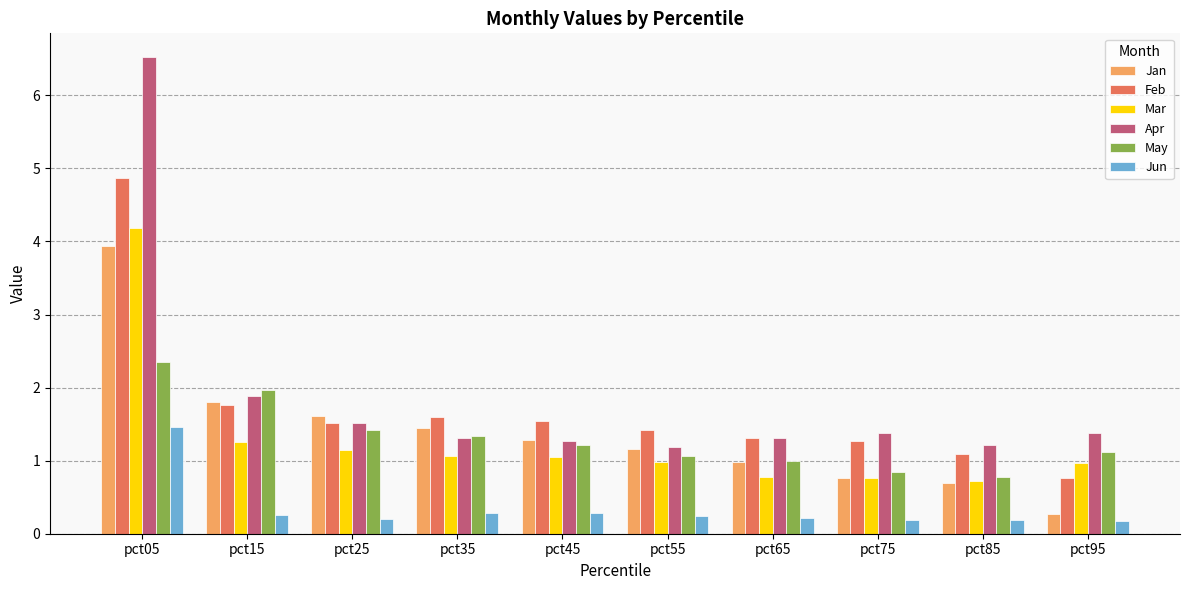

What is the value of the Mar bar at the 9th from the left?

0.7